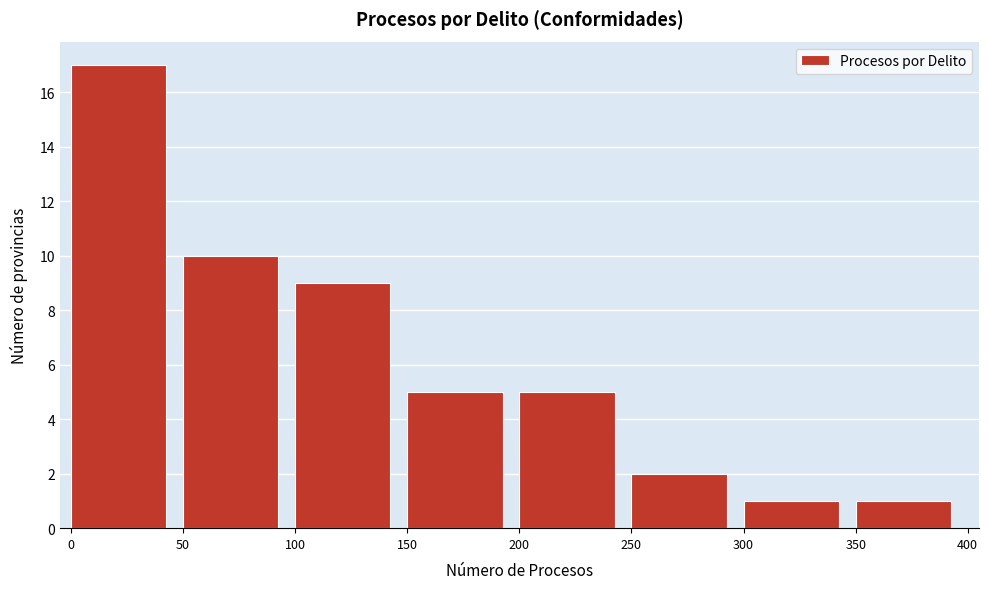

Which range on the x-axis has the tallest bar?

0 to 50